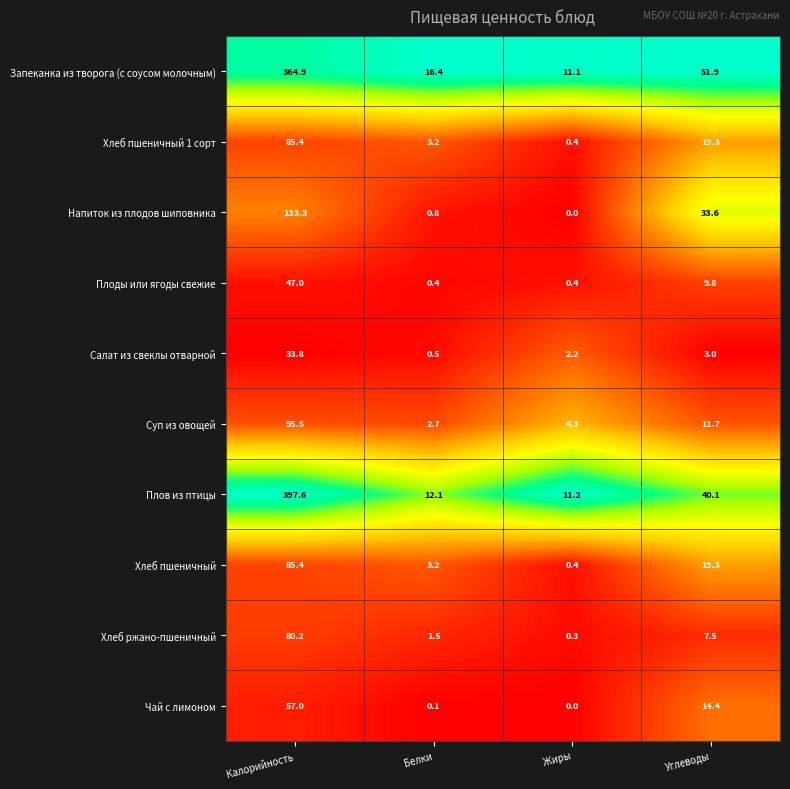

What is the difference between the highest and lowest values at Углеводы?

48.9